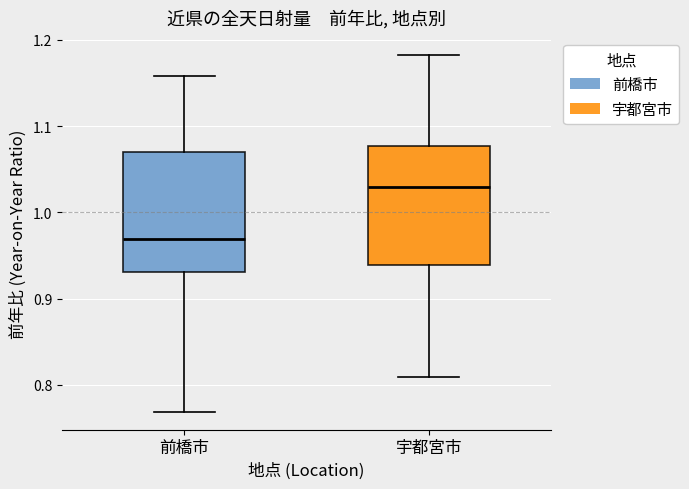

Reading left to right, read every box against the y-axis: the position of its median line, the range the box covers, and the ends of its whiskers. The values are not printed on the chart, so give them approximately, as read against the axis.

前橋市: median 0.97, box 0.93 to 1.07, whiskers 0.77 to 1.16
宇都宮市: median 1.03, box 0.94 to 1.08, whiskers 0.81 to 1.18